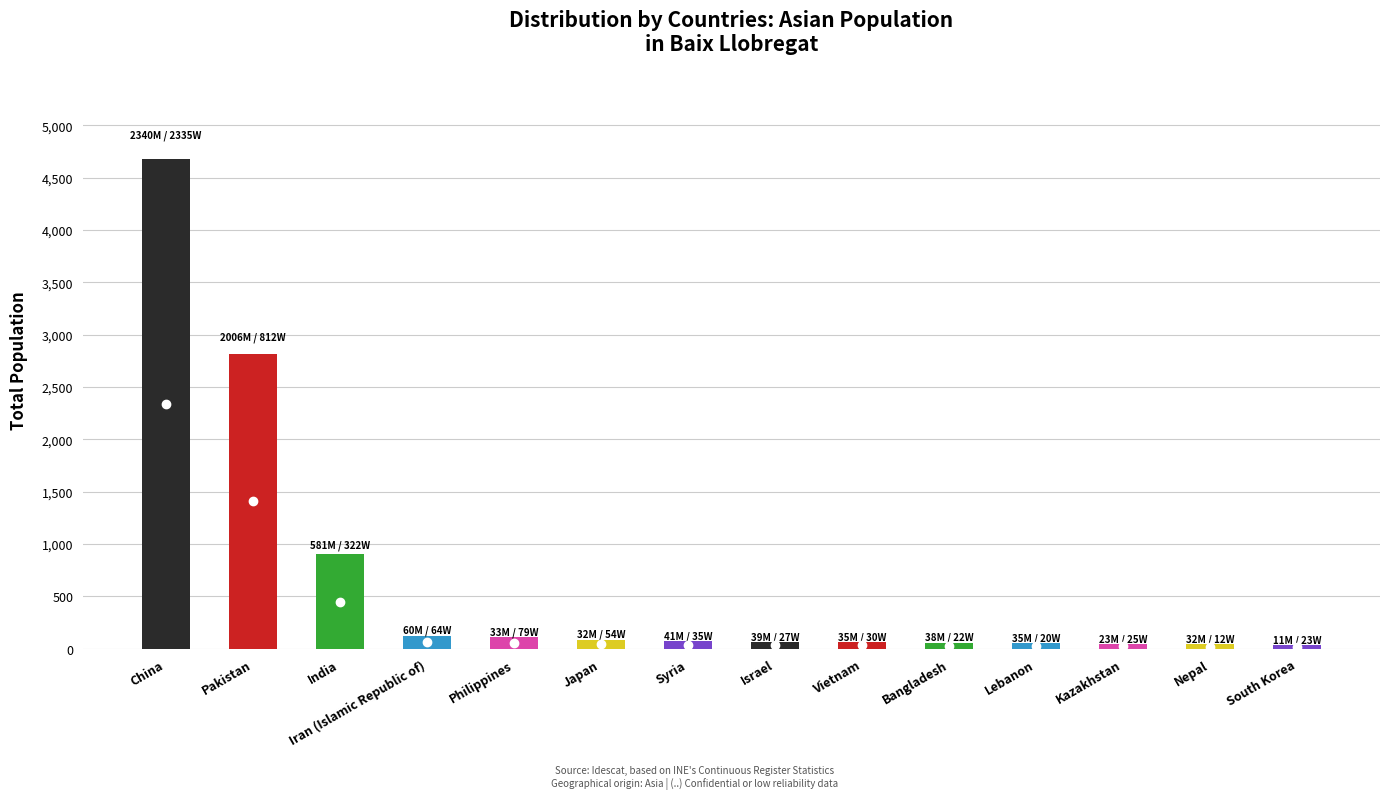

At 6, list the series in order from largest to smallest.

total, men, women